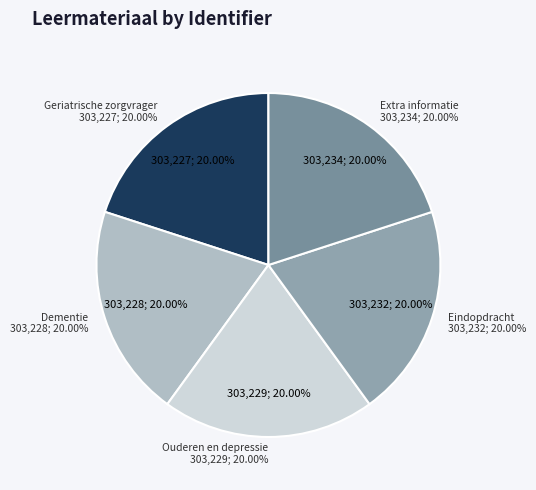

To the nearest percent, what portion does Ouderen en depressie represent?

20%